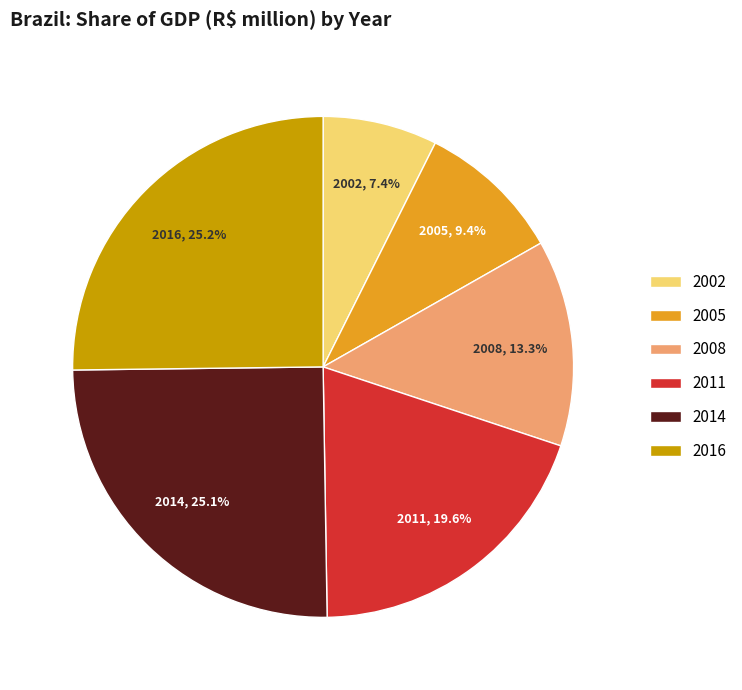

Count the number of slices in the pie.

6